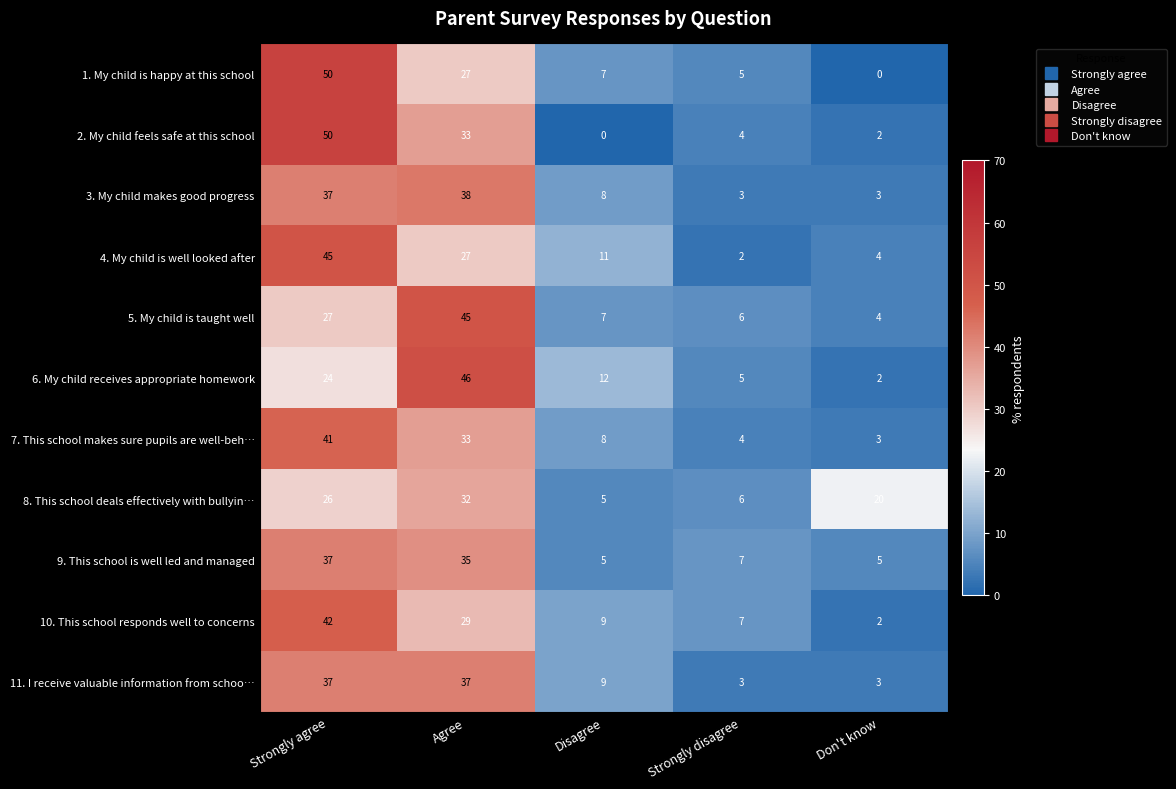

What is the spread (max minus min) of values at Strongly disagree?

5